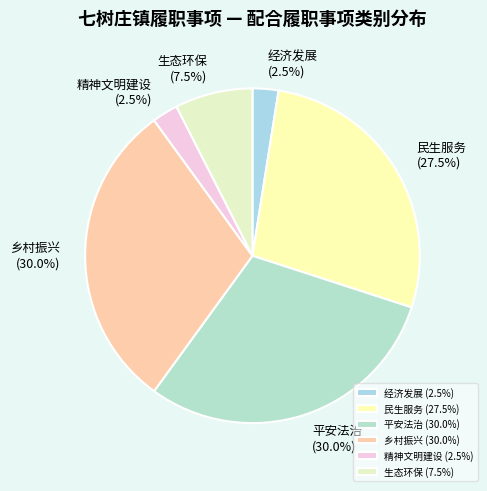

What percentage is the 平安法治 slice, to the nearest percent?

30%